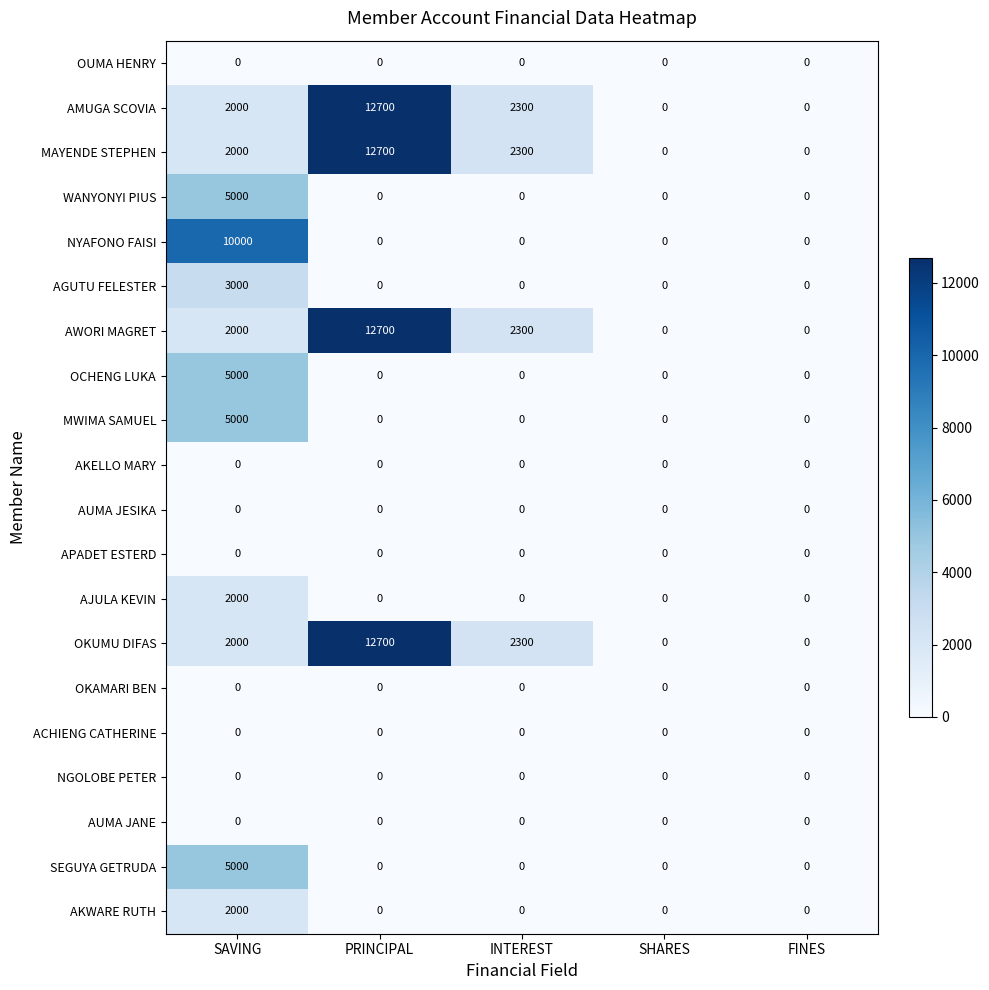

Which label corresponds to the largest value in the chart?

PRINCIPAL